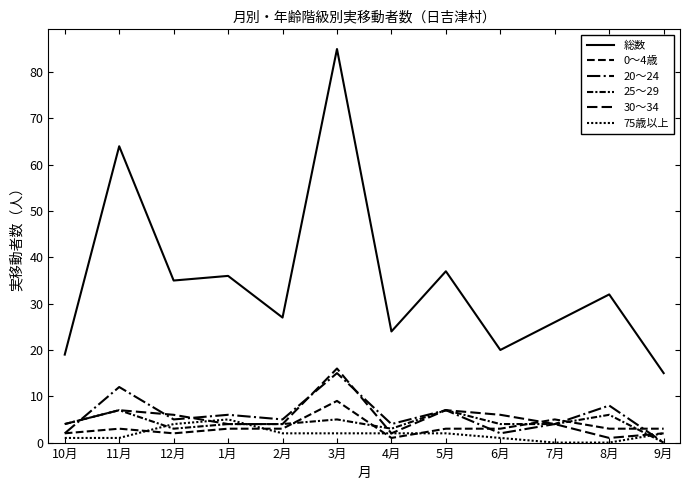

Does the chart display data point markers on the line(s)?

No